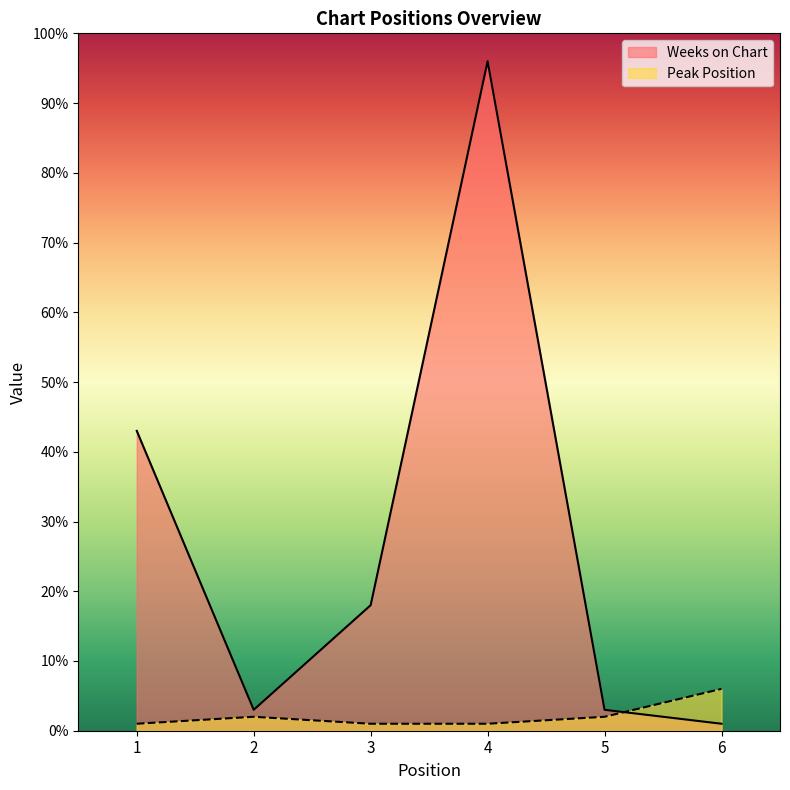

At how many categories does at least one series exceed 89?

1